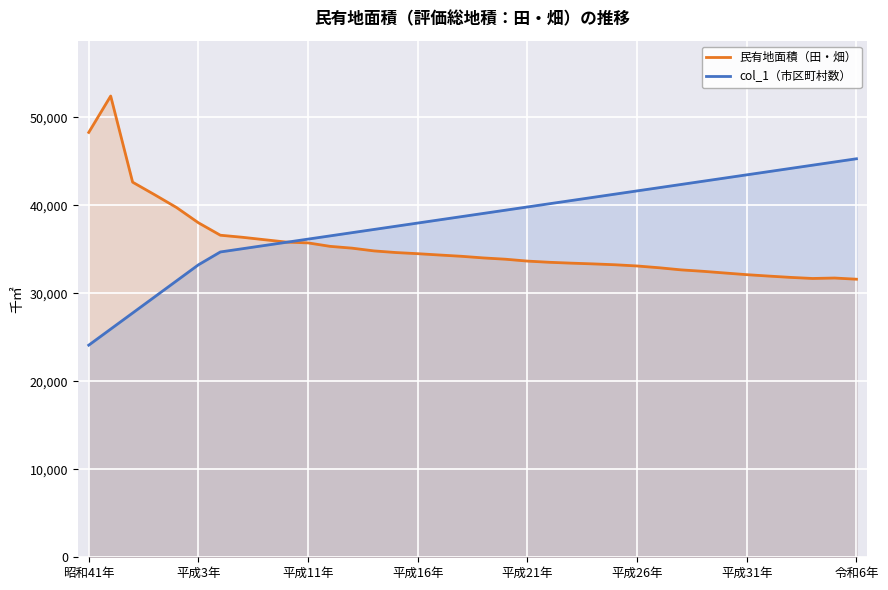

The value of col_1（市区町村数） at 昭和41年 is 24108.0. True or false?

True